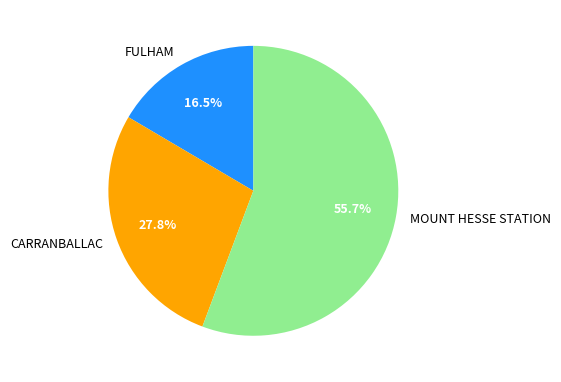

Is there any slice that represents more than half of the pie?

Yes